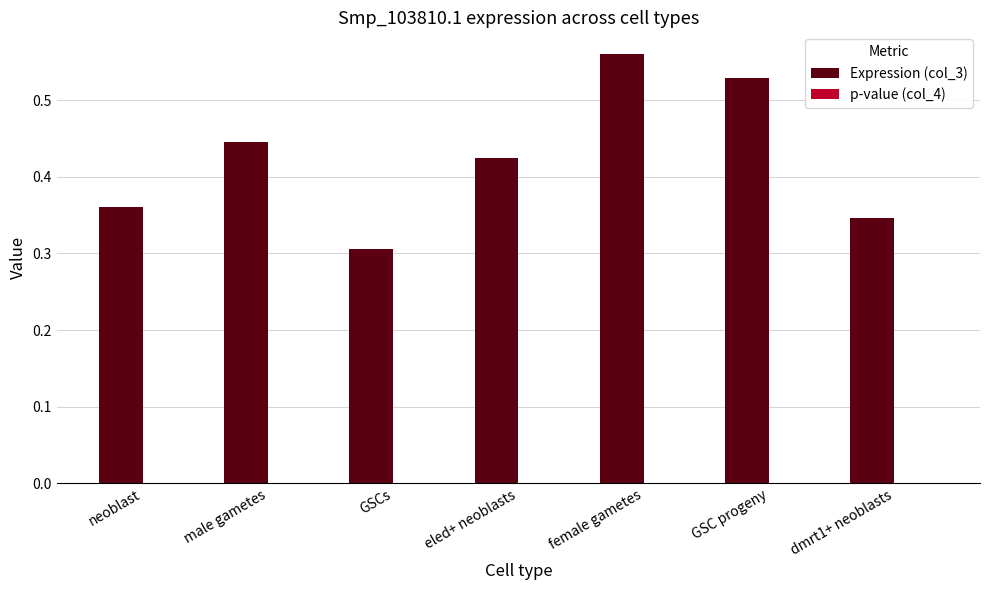

At which category is the sum across all series the highest?

female gametes